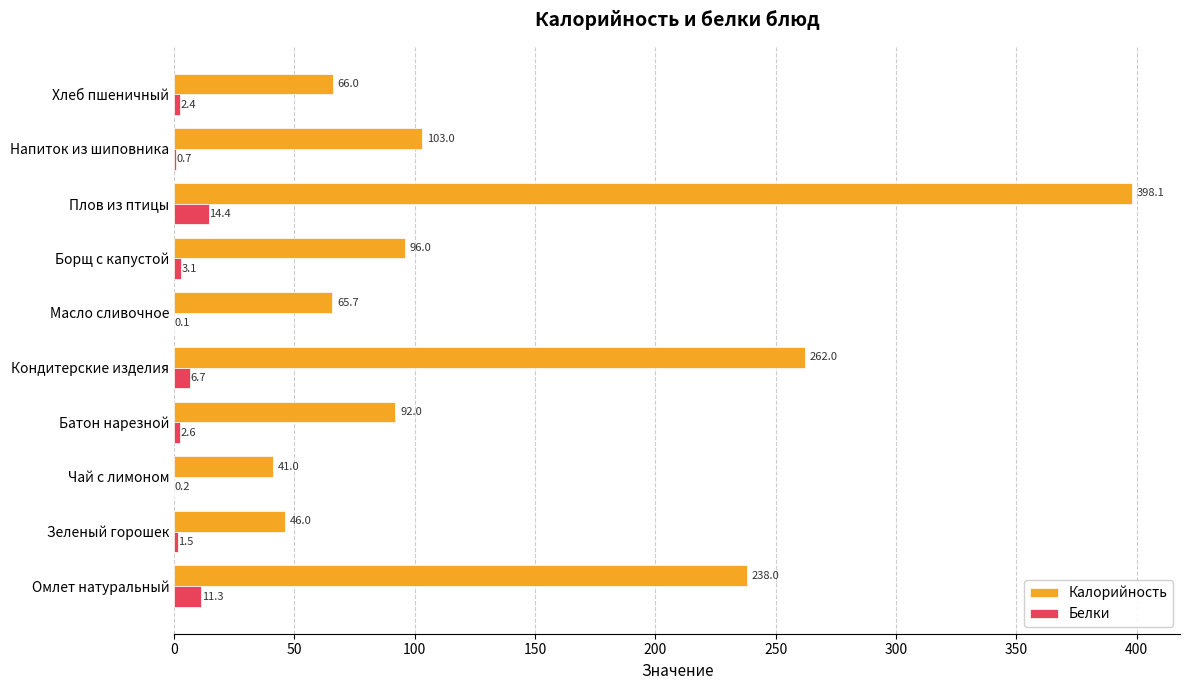

At which label is Калорийность closest to 219?

Омлет натуральный